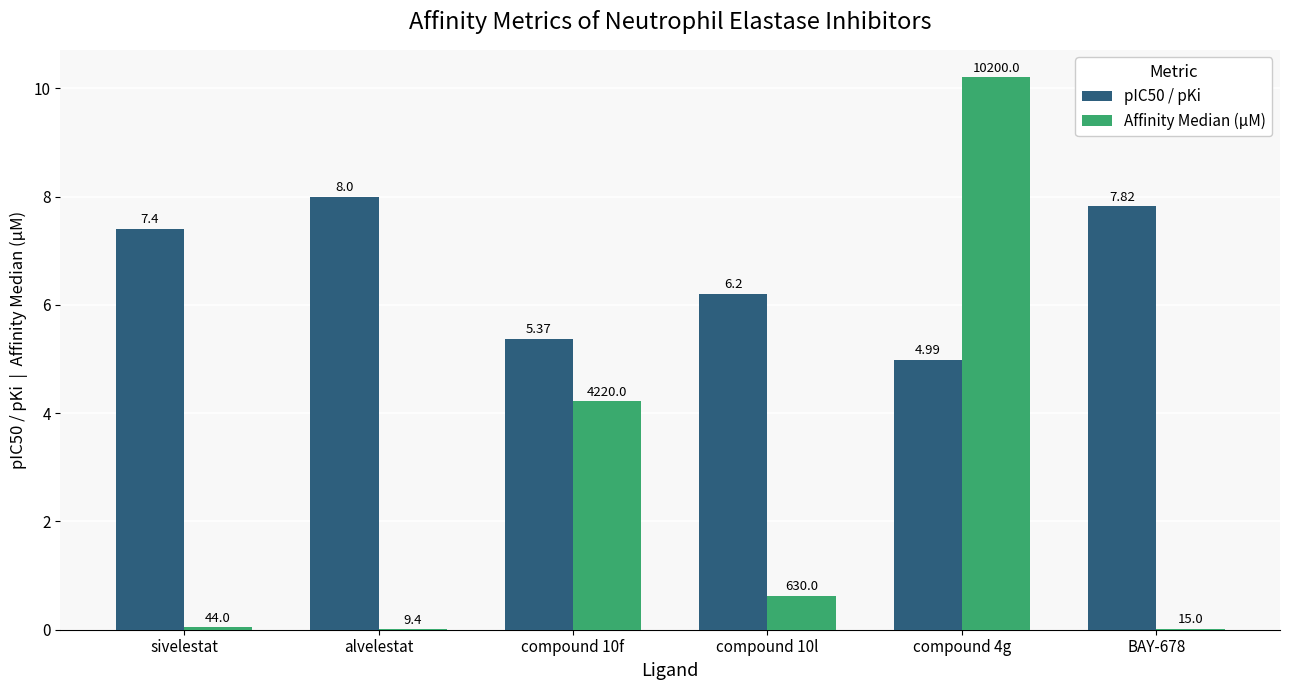

Count the number of data series in this chart.

2